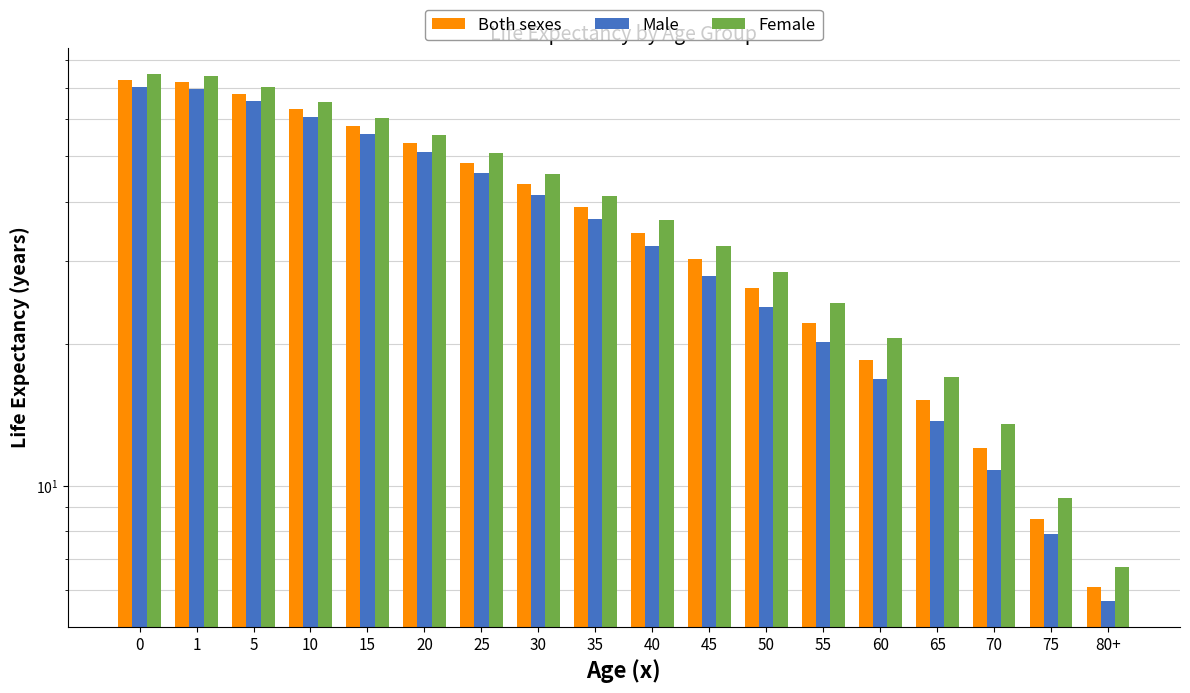

Which series changed the most between 10 and 65?

Female